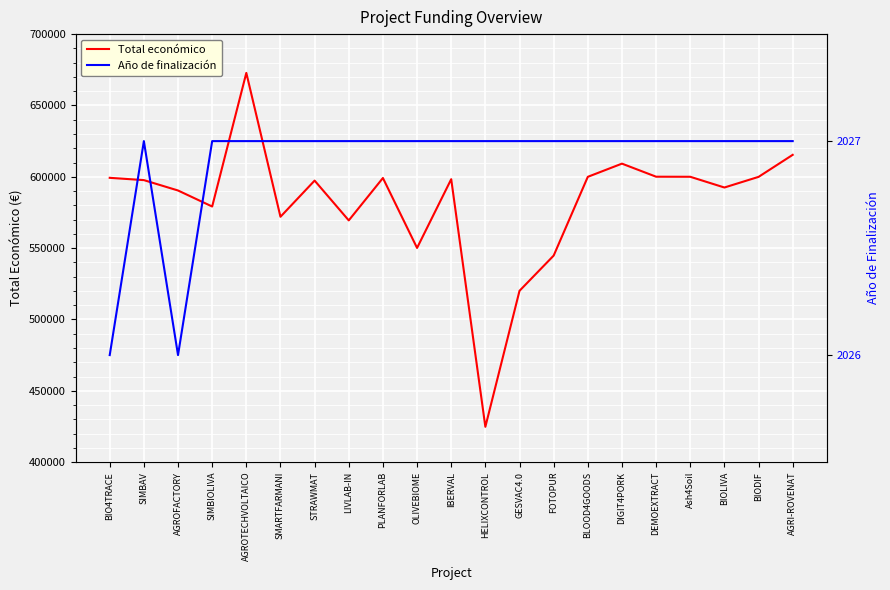

What is the sum of the Total económico values at SMARTFARMANI and PLANFORLAB?

1171099